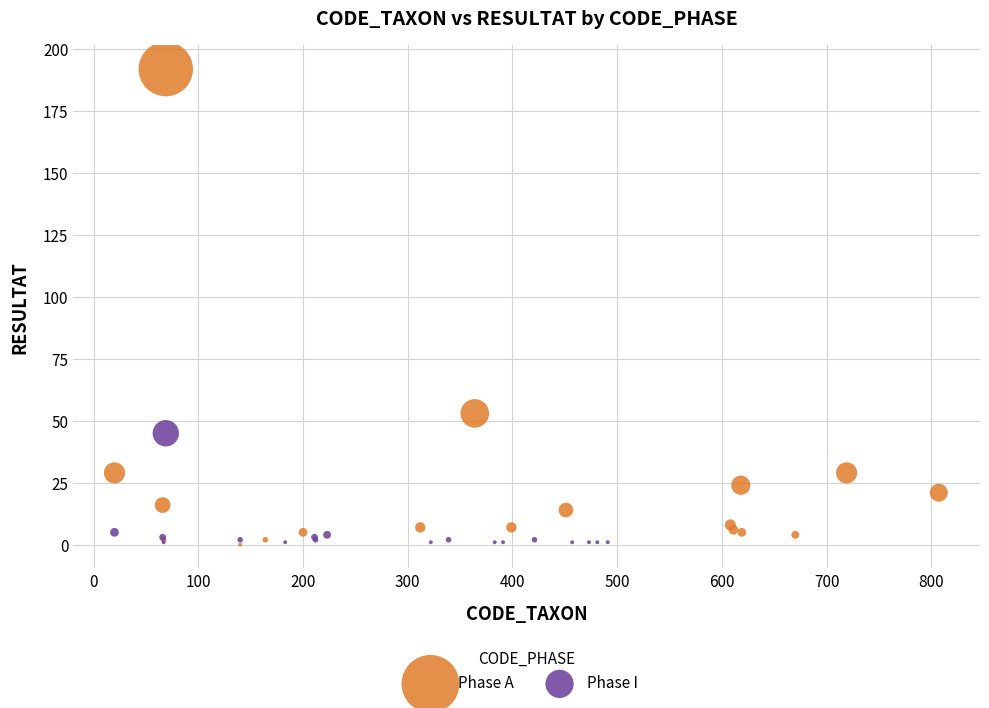

Which series has the widest spread of Y values?

Phase A